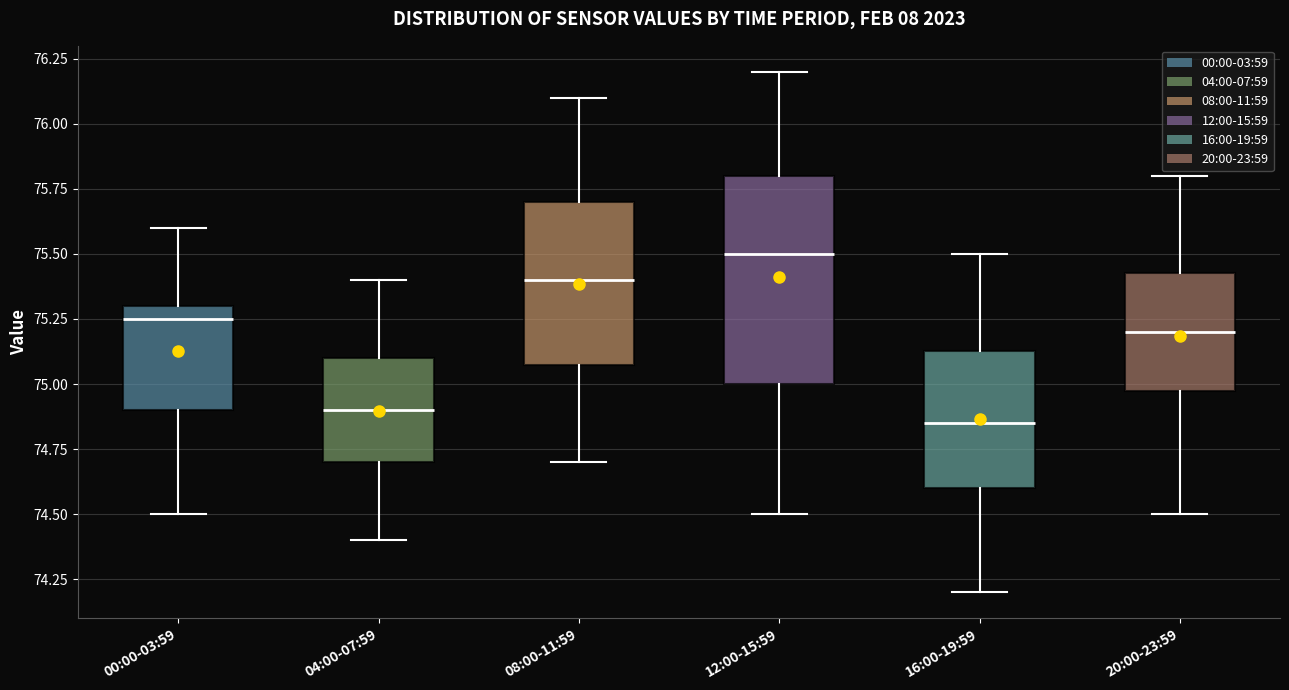

Which box is the tallest, from its lower edge to its upper edge?

12:00-15:59